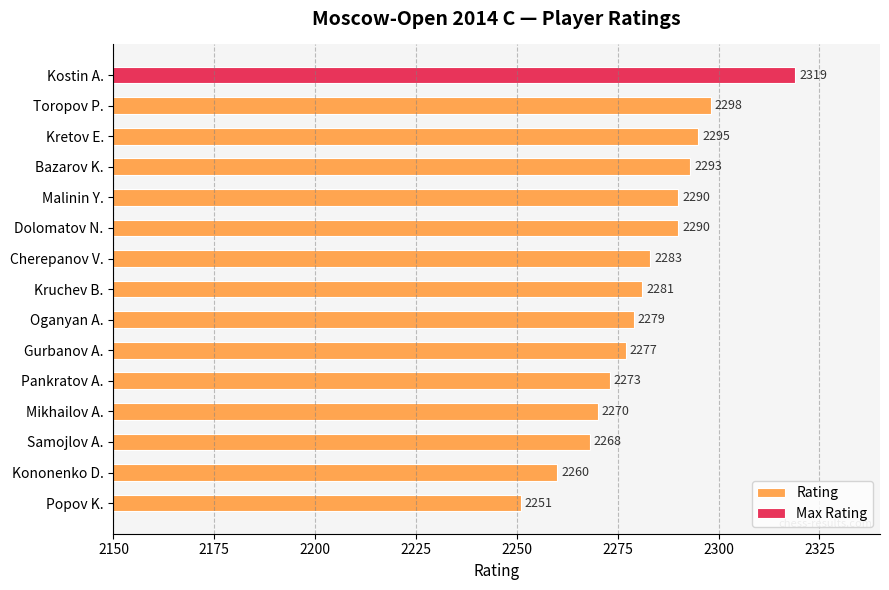

Count the number of data series in this chart.

1